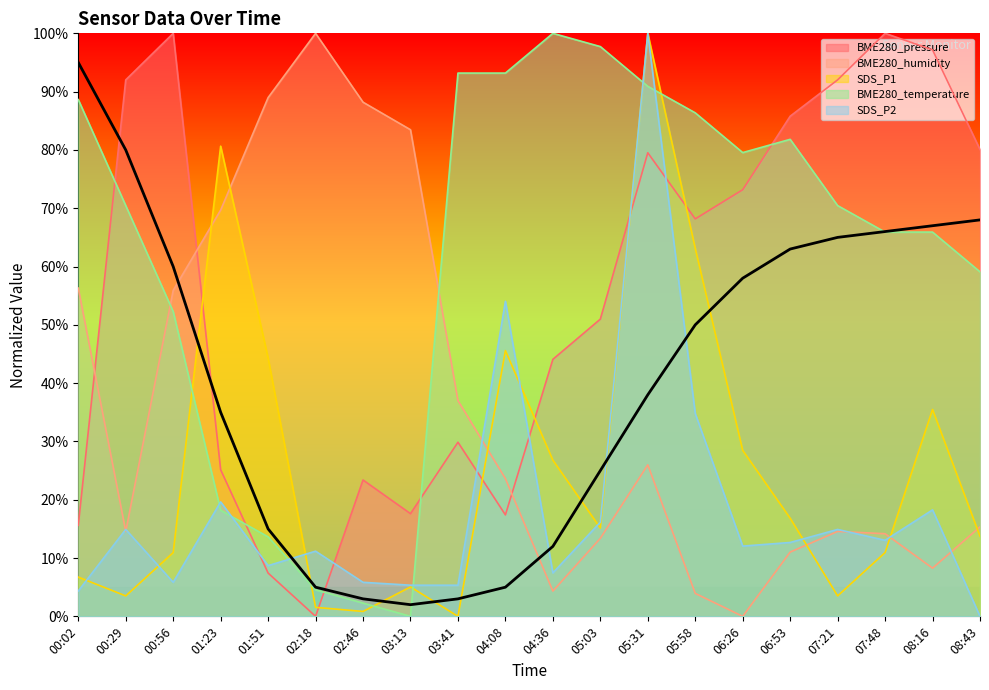

How many lines are shown in the chart?

5